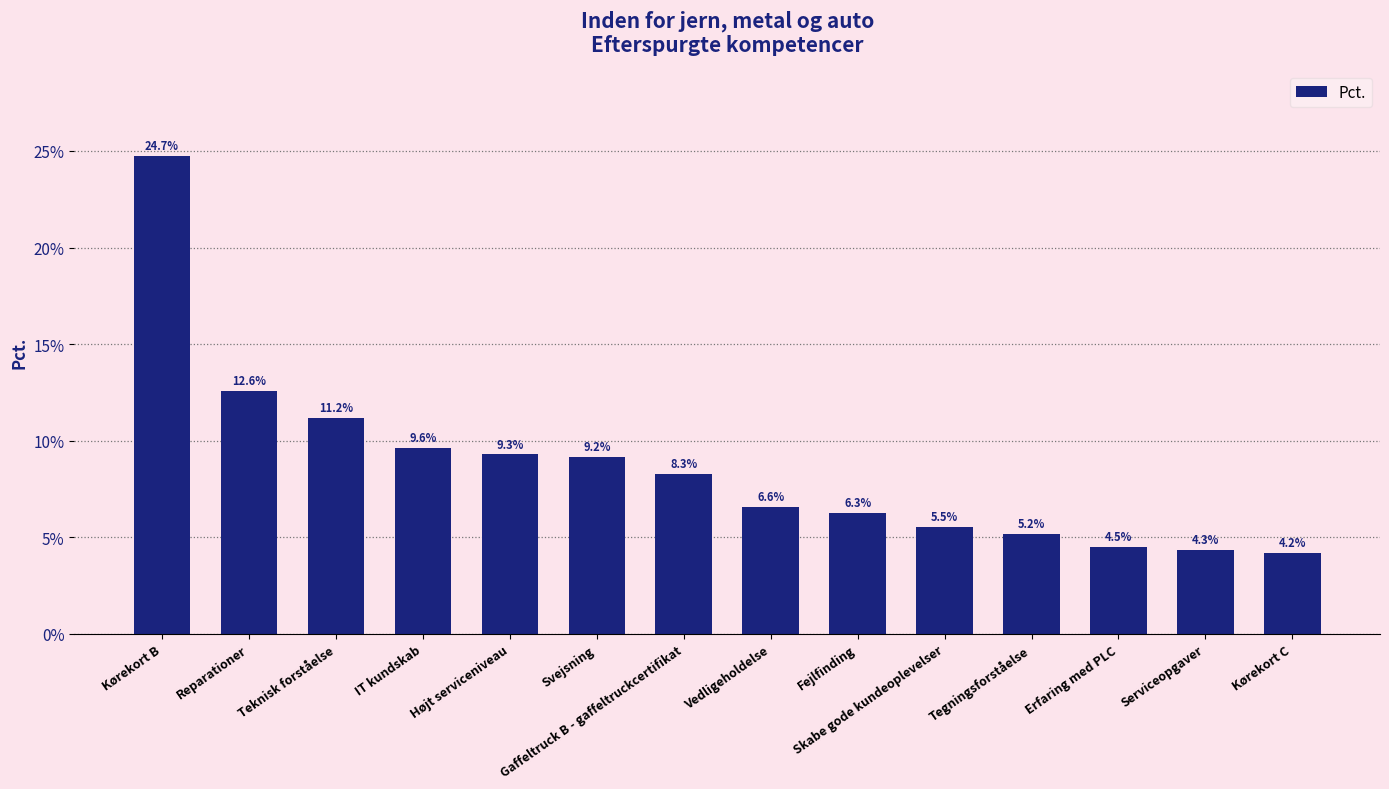

How many data points does each series have?

14